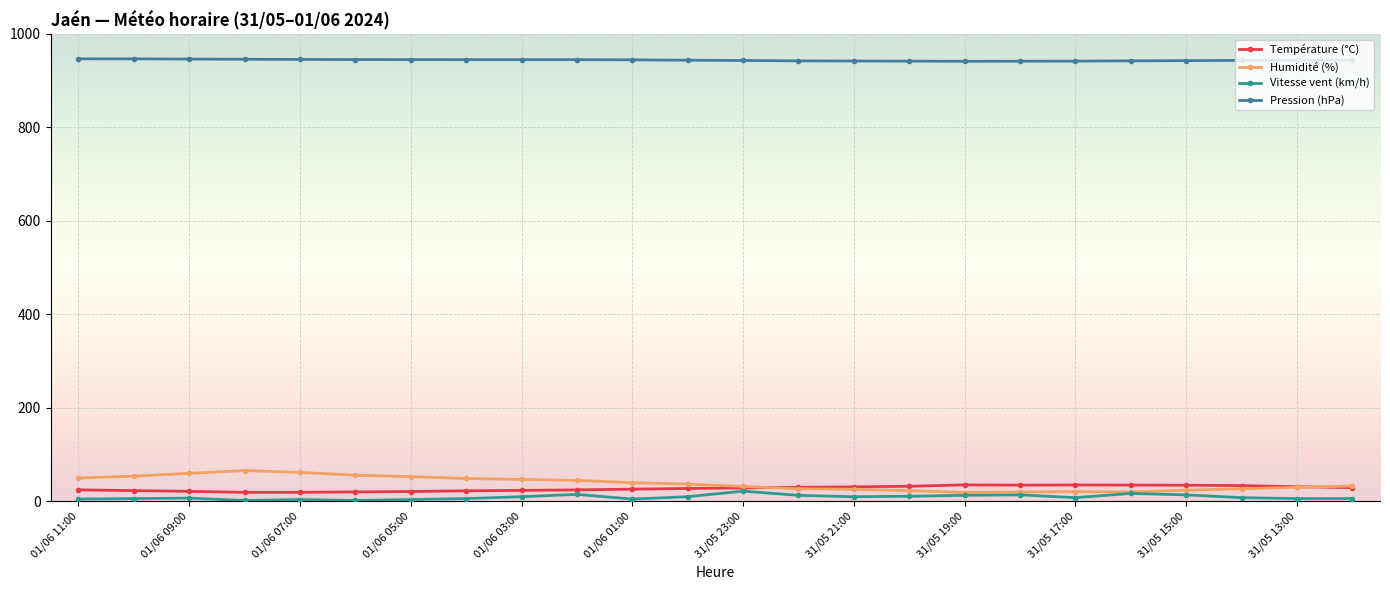

What is the maximum value for Vitesse vent (km/h)?

22.0